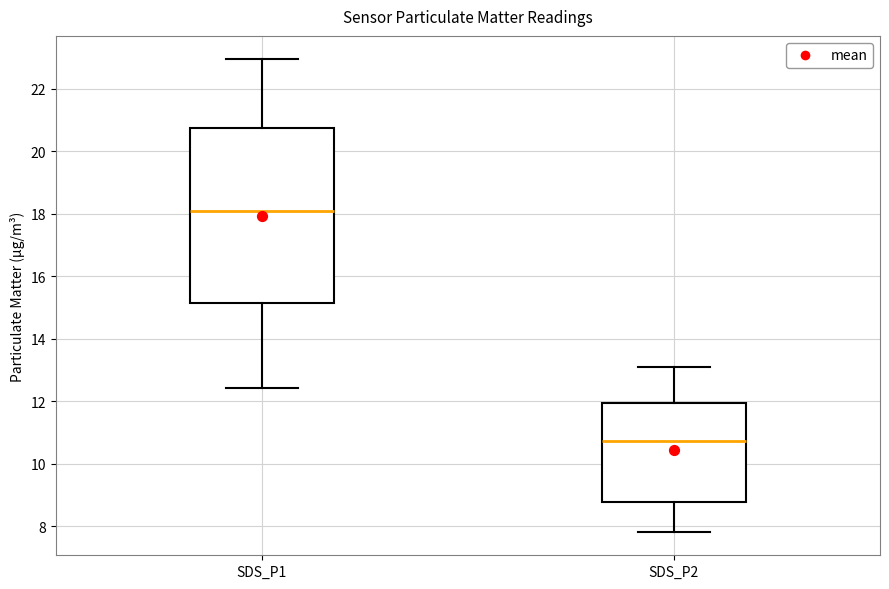

Where does the lower whisker of the box for SDS_P1 end on the y-axis? The values are not printed on the chart, so give them approximately, as read against the axis.

12.4